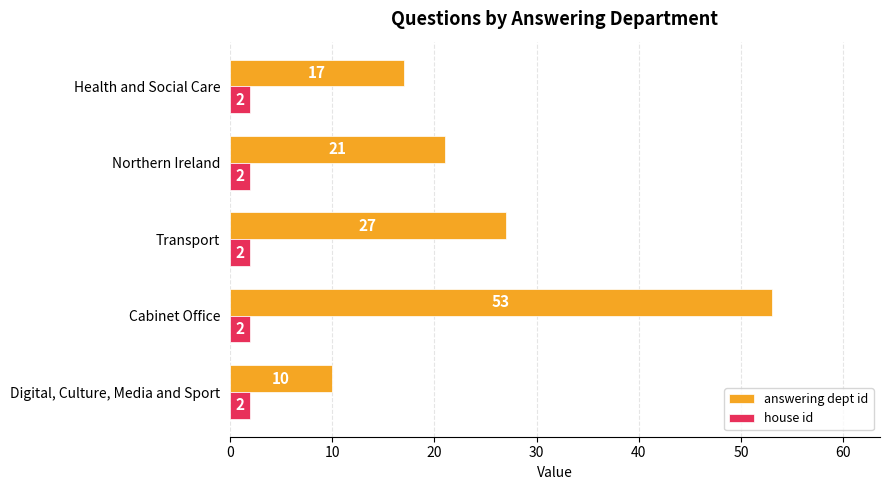

What is the smallest value displayed?

2